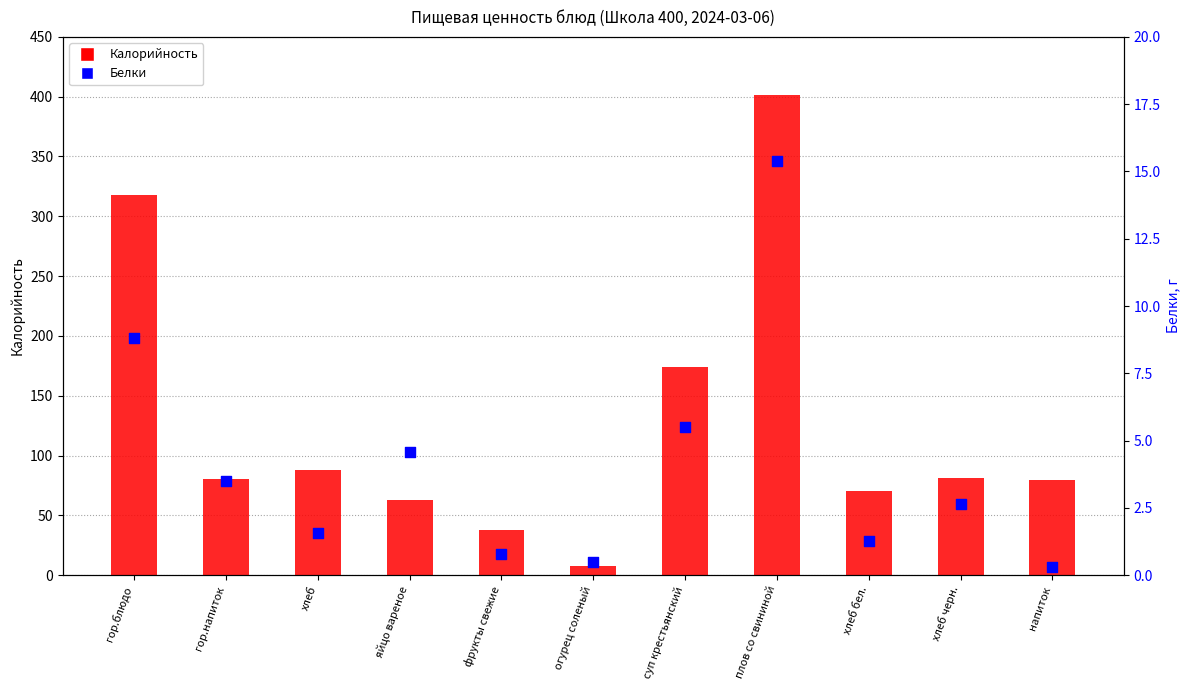

At which category is the sum across all series the highest?

плов со свининой